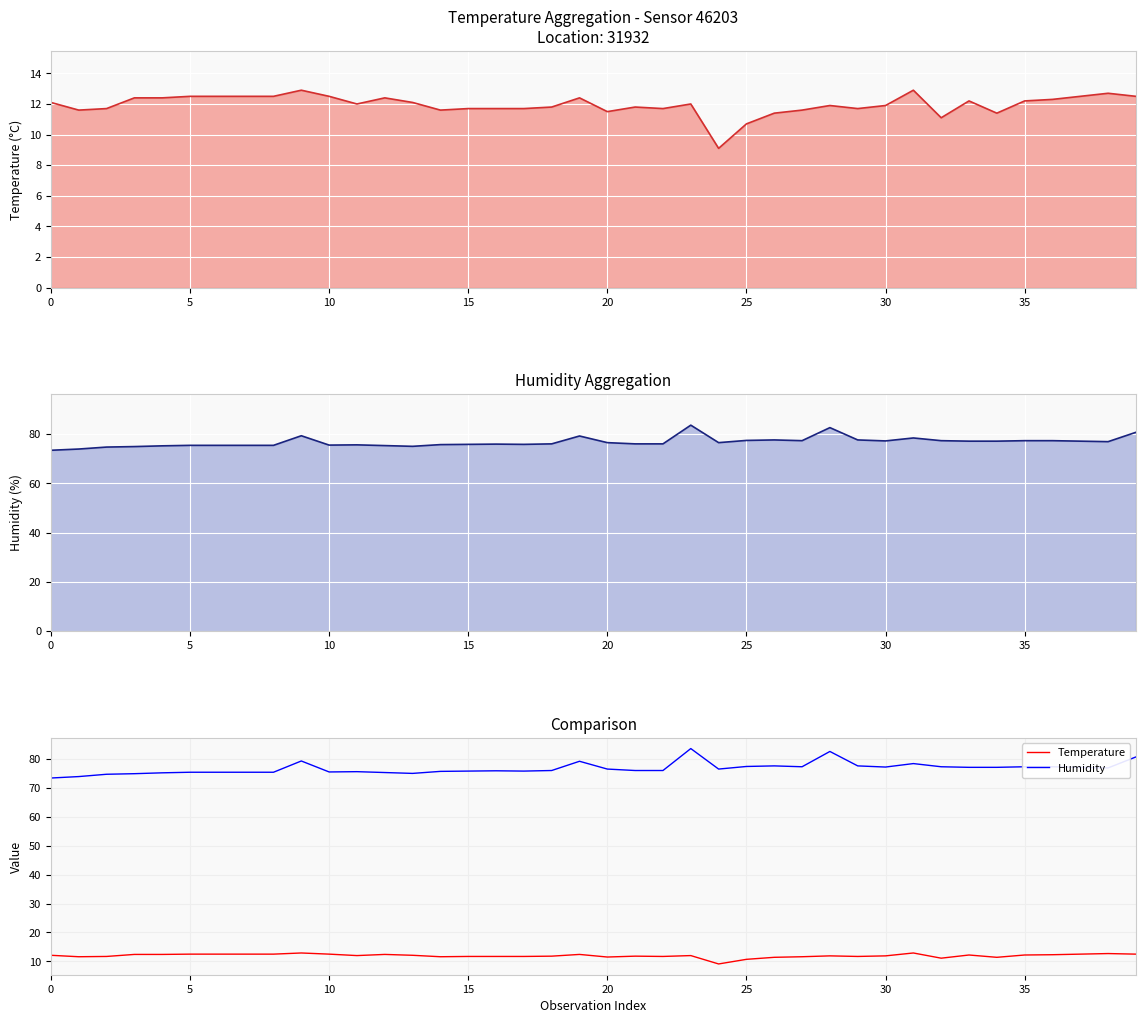

True or false: temperature and Humidity intersect in this chart.

False